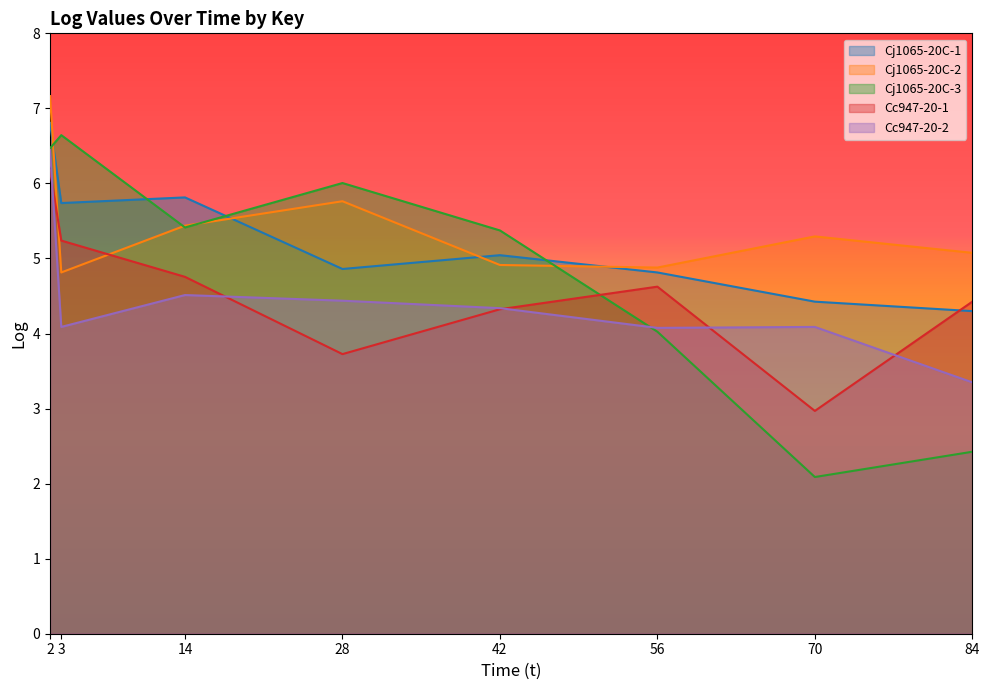

Which series has the largest range (max minus min)?

Cj1065-20C-3